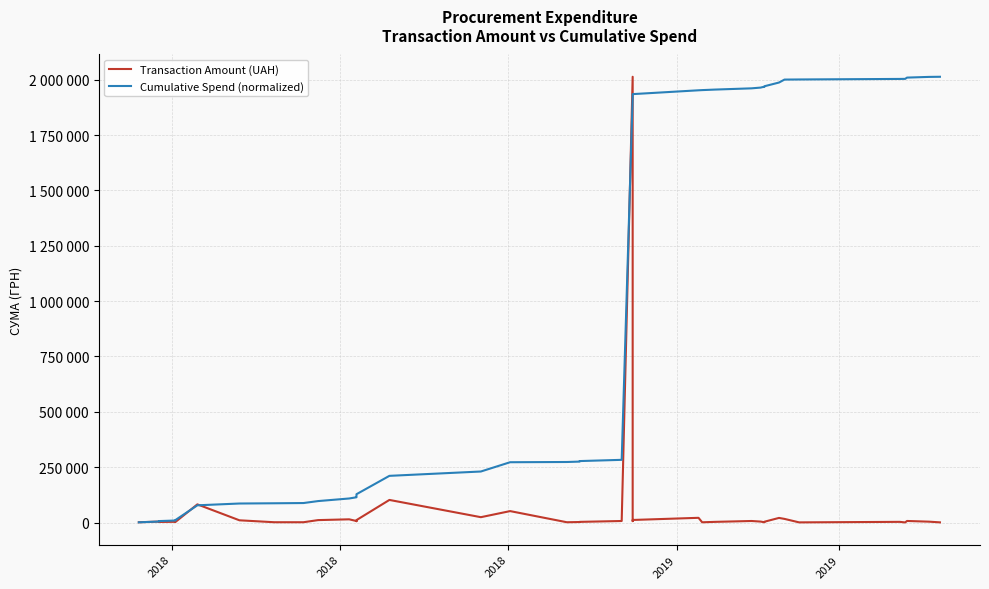

True or false: Transaction Amount (UAH) has more than 1 points higher than both neighbors.

True